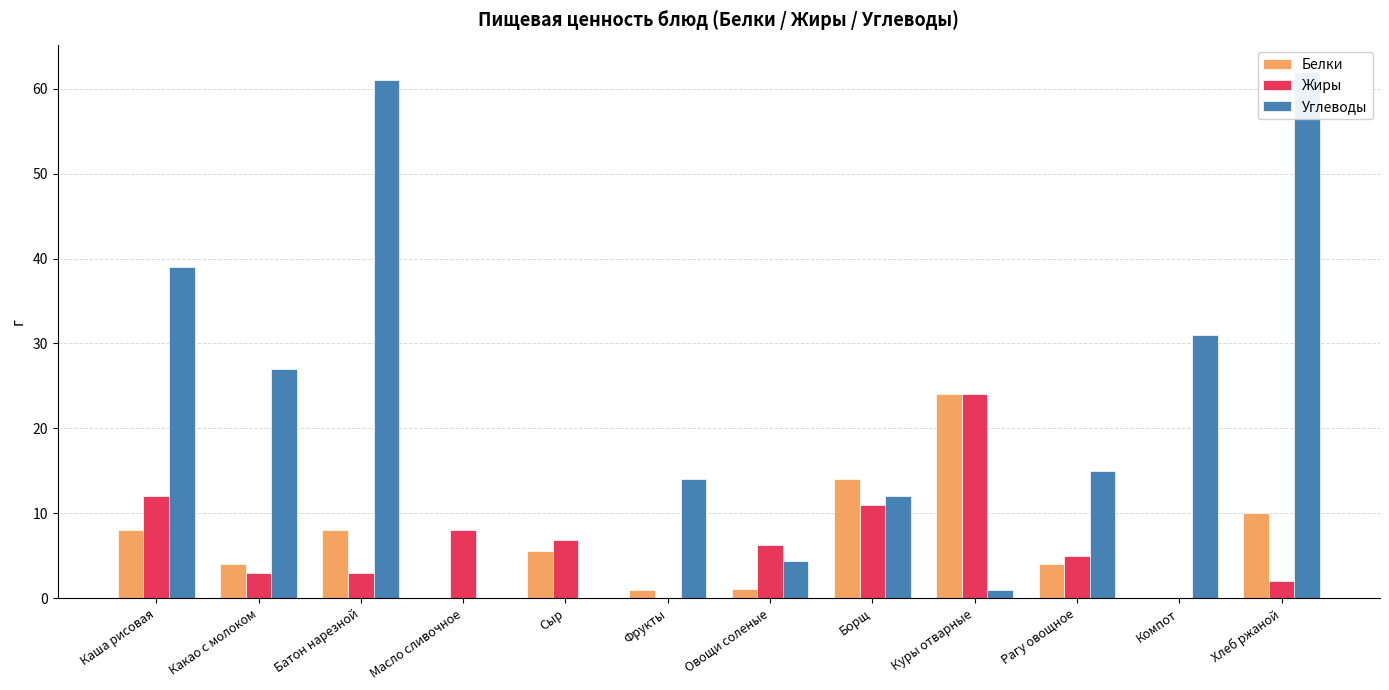

Count the number of data series in this chart.

3